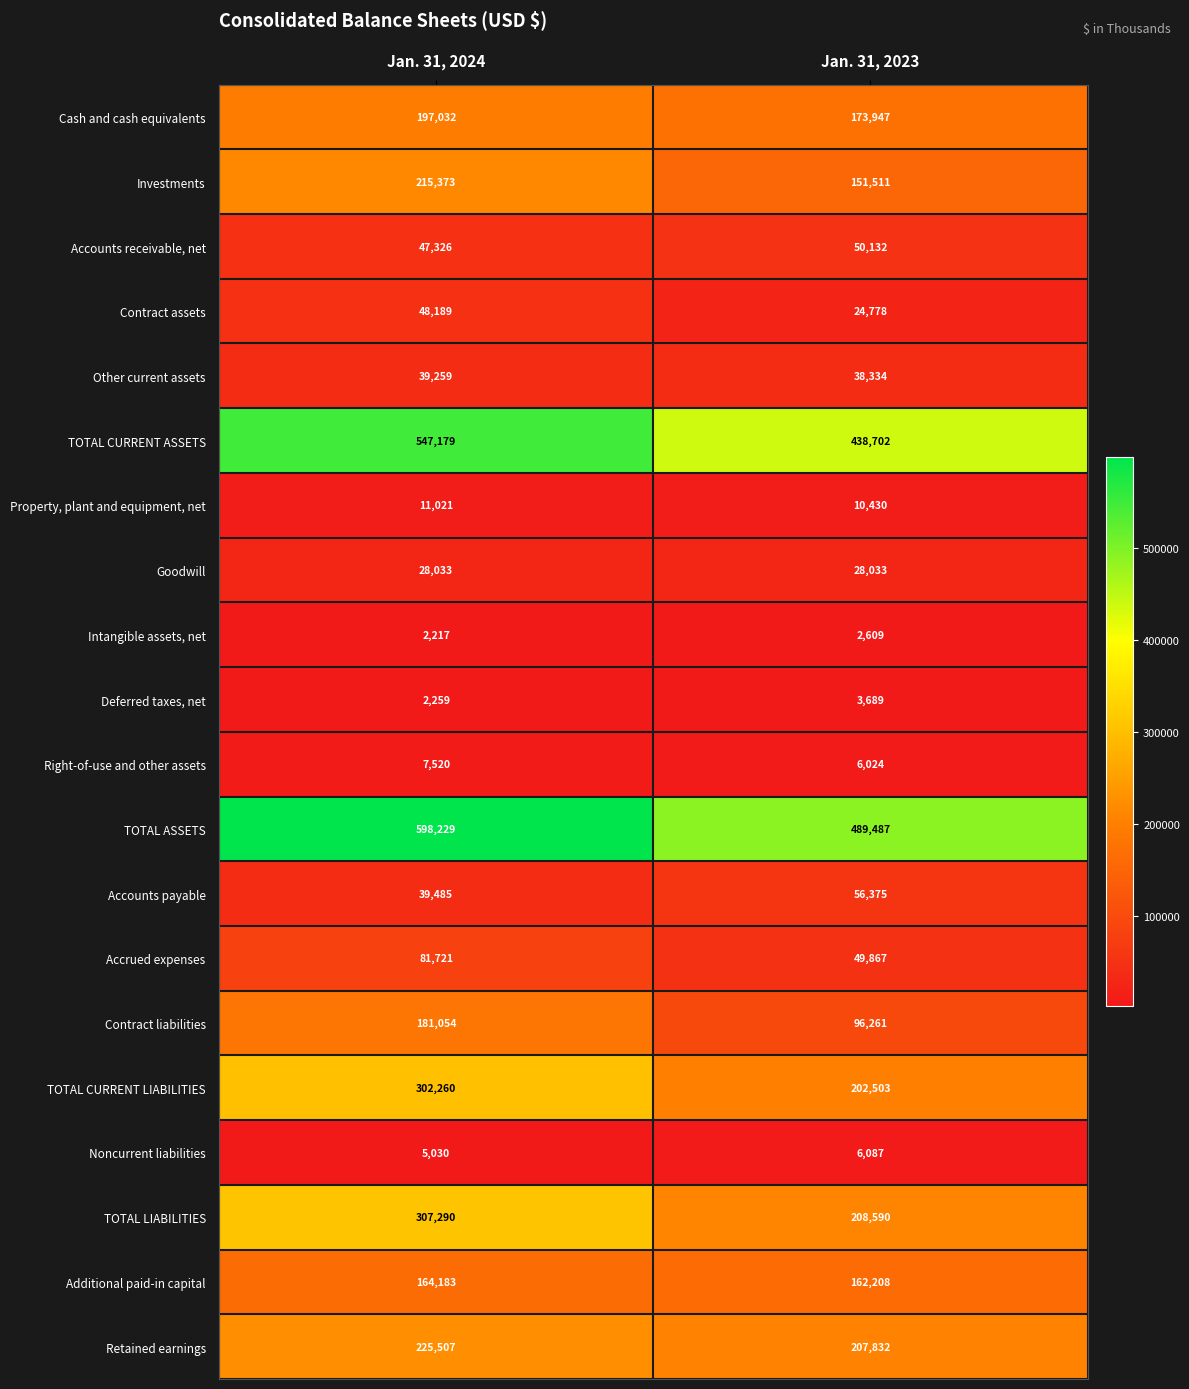

What is the spread (max minus min) of values at Jan. 31, 2023?

486878